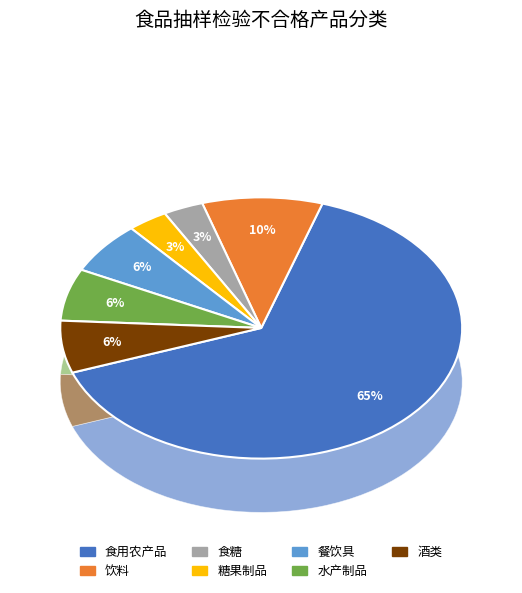

Rank the categories by value from lowest to highest.

食糖, 糖果制品, 餐饮具, 水产制品, 酒类, 饮料, 食用农产品